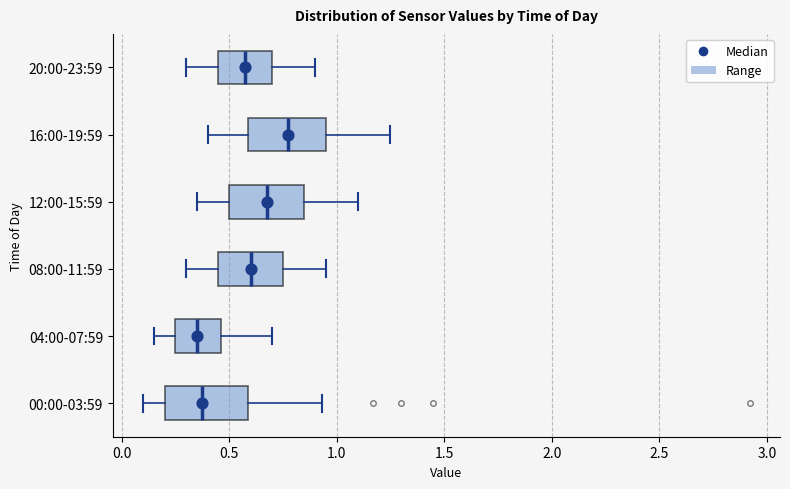

Where is the left edge of the box for 16:00-19:59 on the x-axis? The values are not printed on the chart, so give them approximately, as read against the axis.

0.60